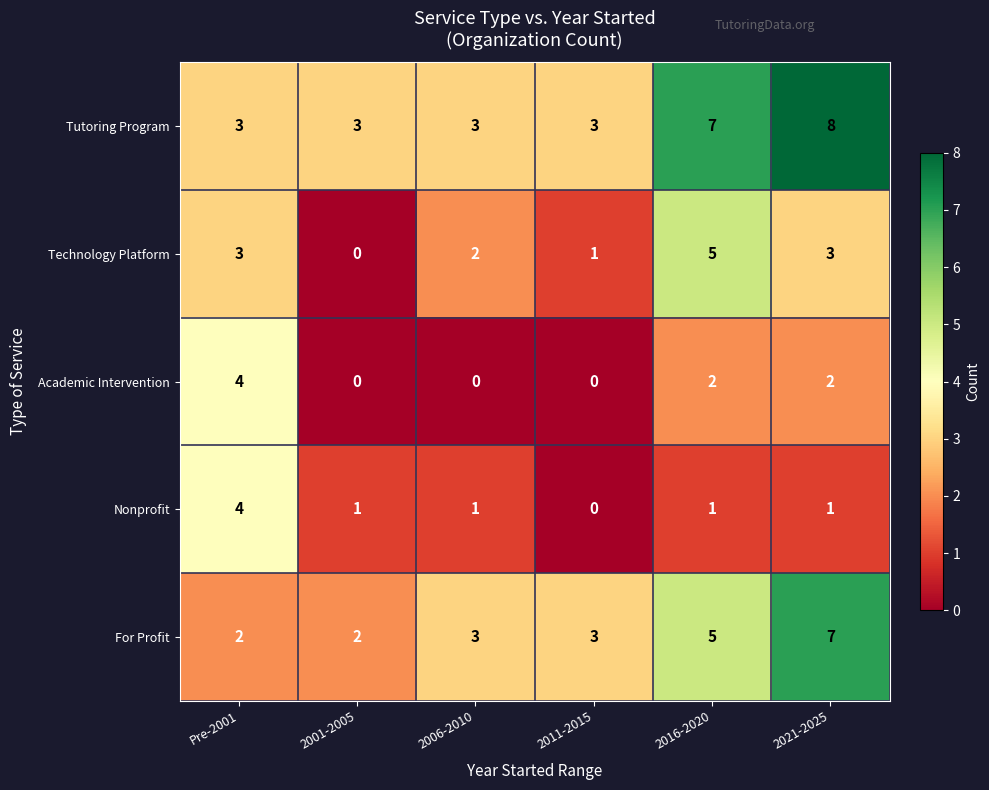

Count the number of categories in the chart.

6